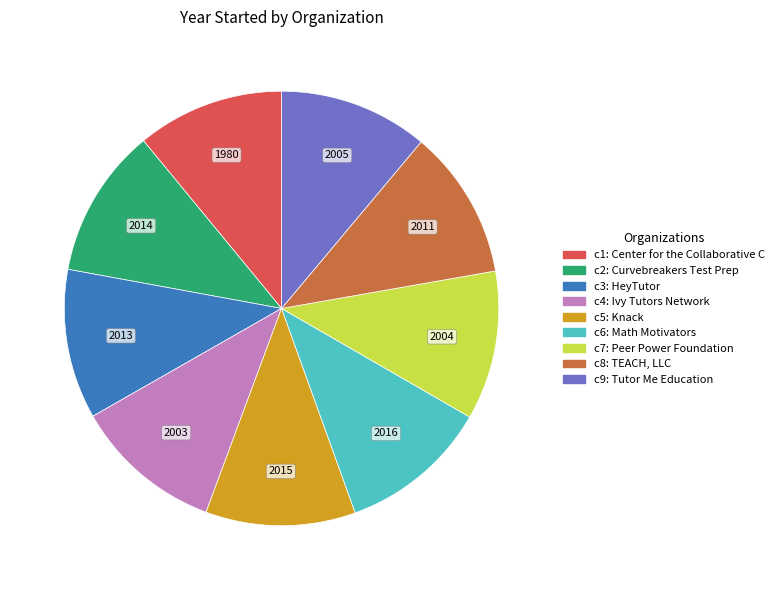

Does any single category account for the majority?

No